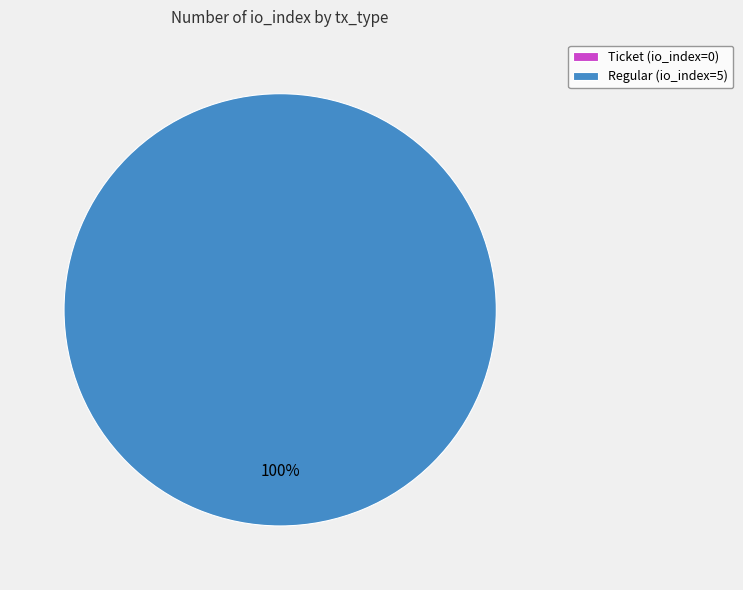

How many segments does this pie chart have?

2